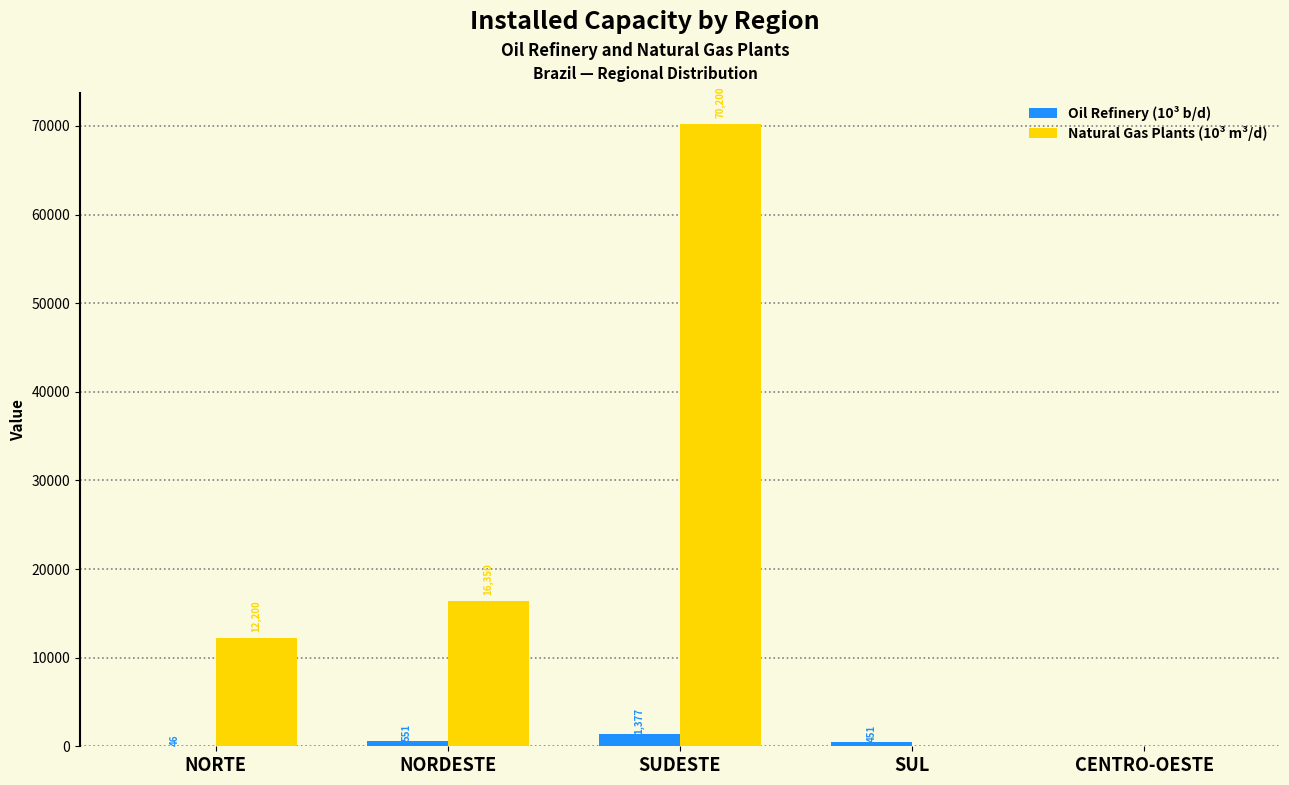

What is the sum of all Natural Gas Plants (10³ m³/d) values?

98750.0